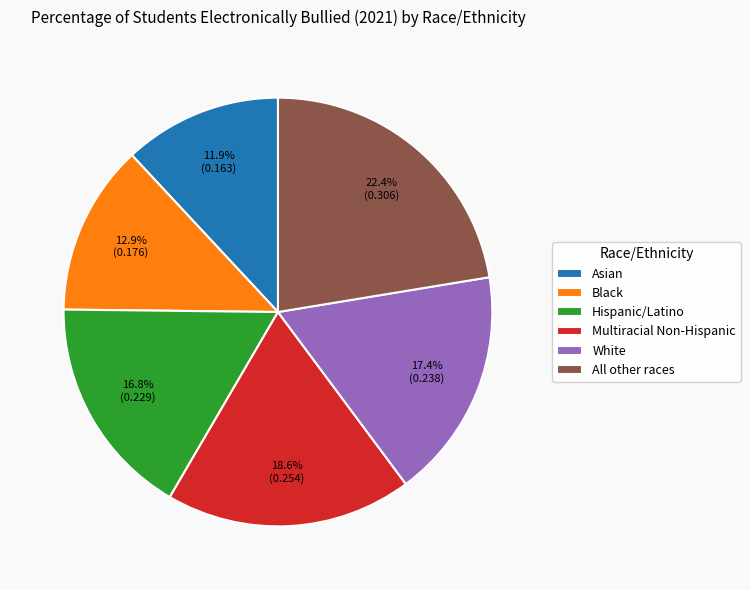

What percentage do All other races and Asian together represent?

34.3%